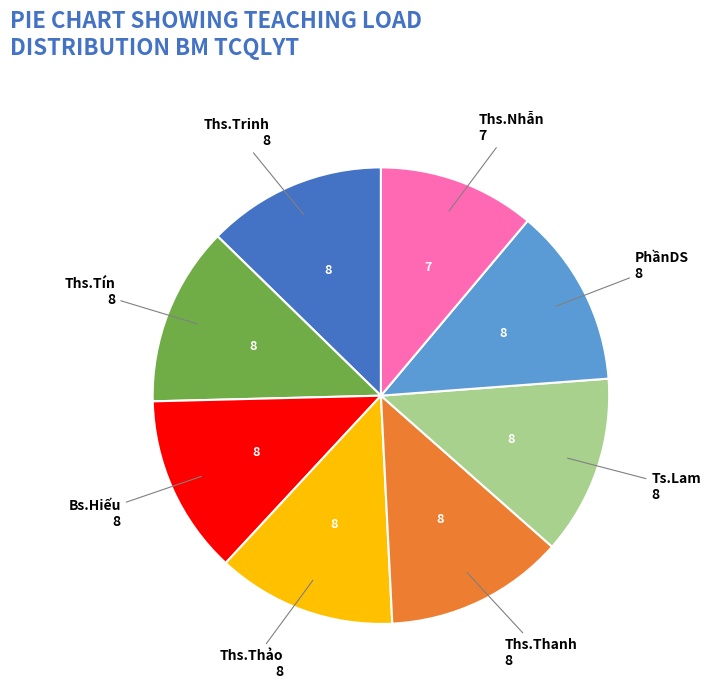

Does any single category account for the majority?

No